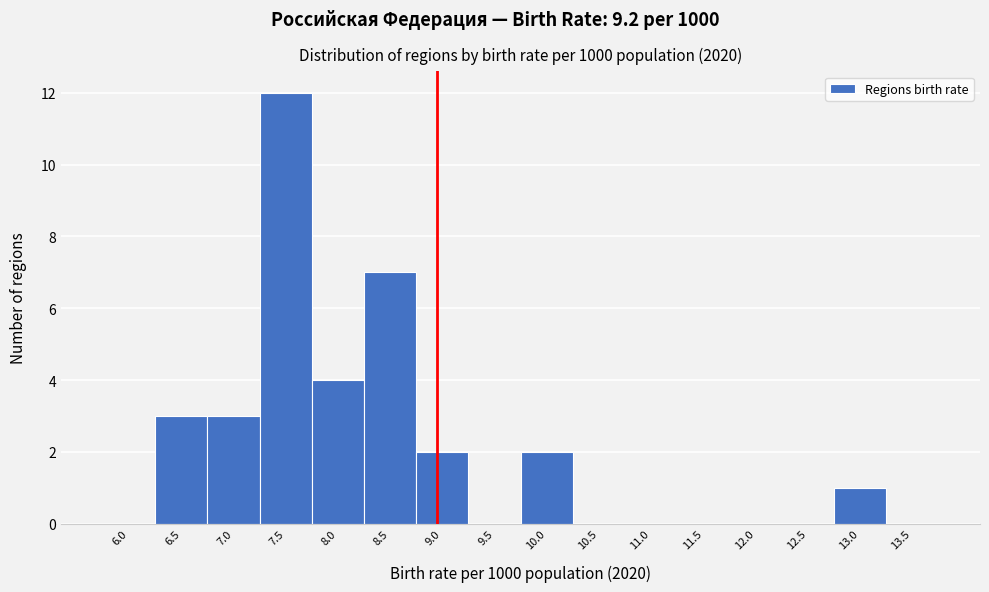

Reading right to left, extract all data points from this chart.

13.5=0	13.0=1	12.5=0	12.0=0	11.5=0	11.0=0	10.5=0	10.0=2	9.5=0	9.0=2	8.5=7	8.0=4	7.5=12	7.0=3	6.5=3	6.0=0